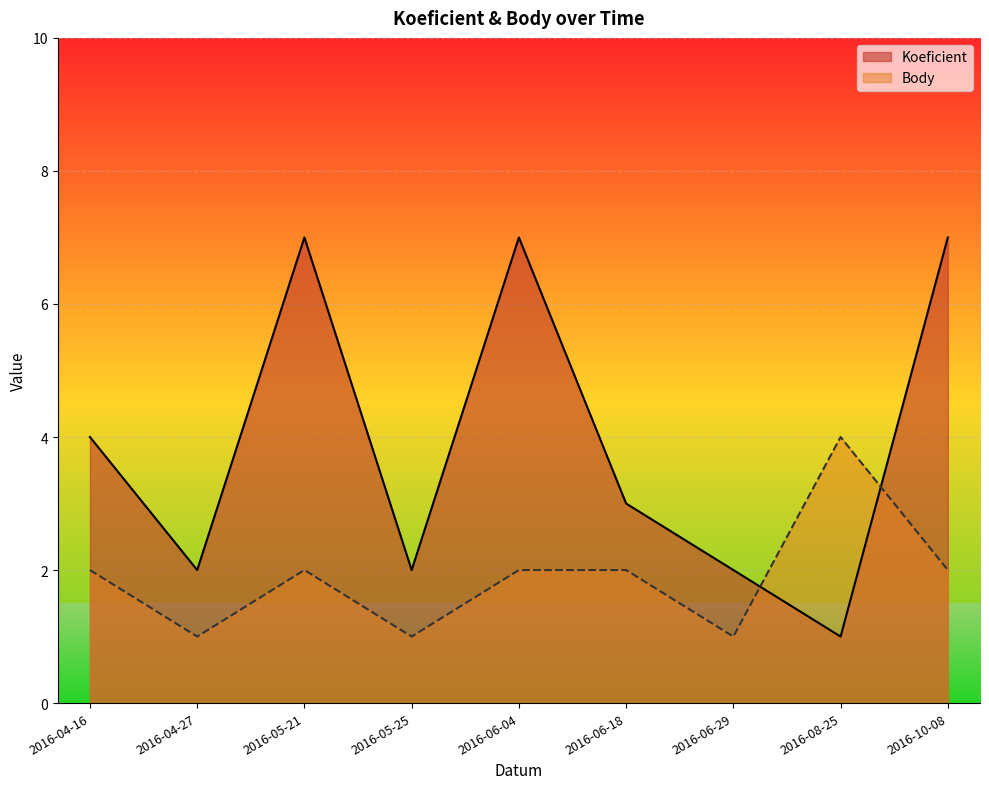

What value does the Body series have at 2016-06-18?

2